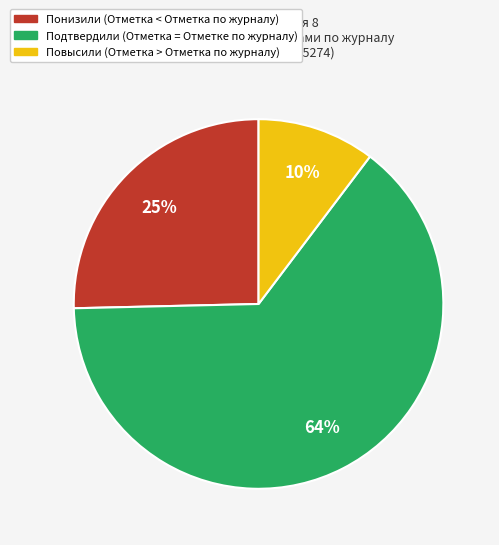

The Подтвердили slice represents 64% of the pie. True or false?

True